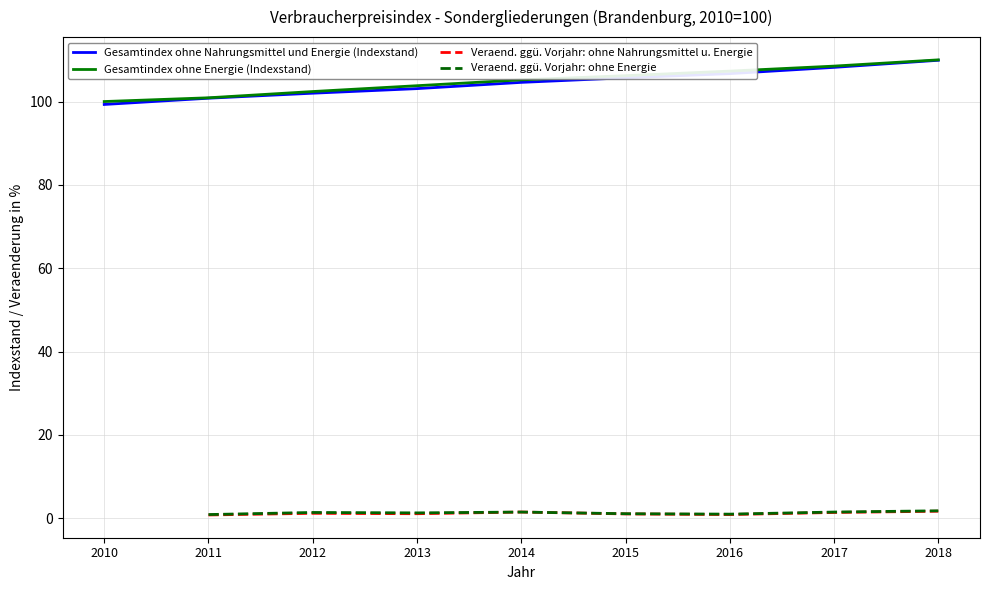

True or false: Veraend. ohne Energie and Gesamtindex ohne Nahrungsmittel und Energie intersect in this chart.

False